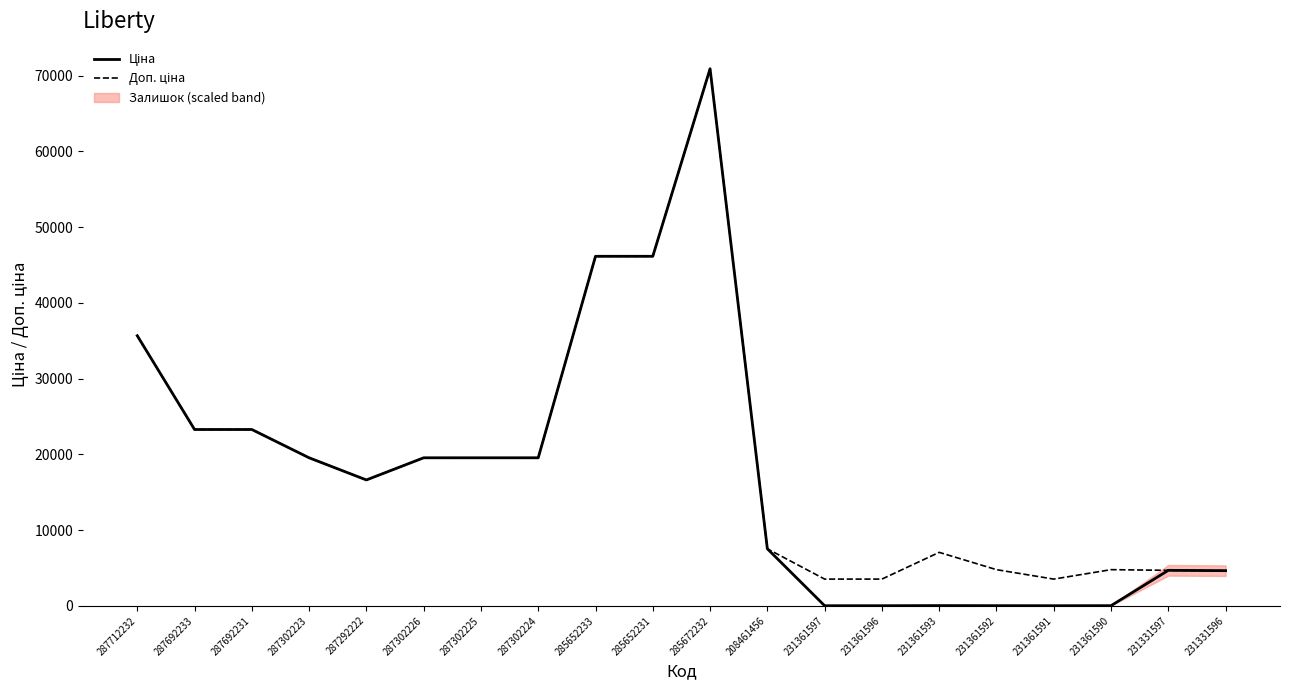

What is the sum of the Ціна values at 231361591 and 231331597?

4701.1